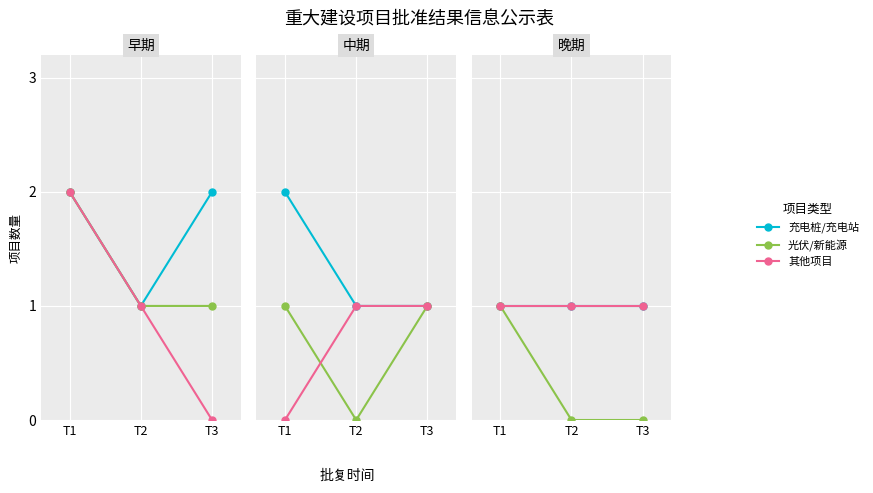

What is the value of the 光伏/新能源 point at the 1st from the left?

1